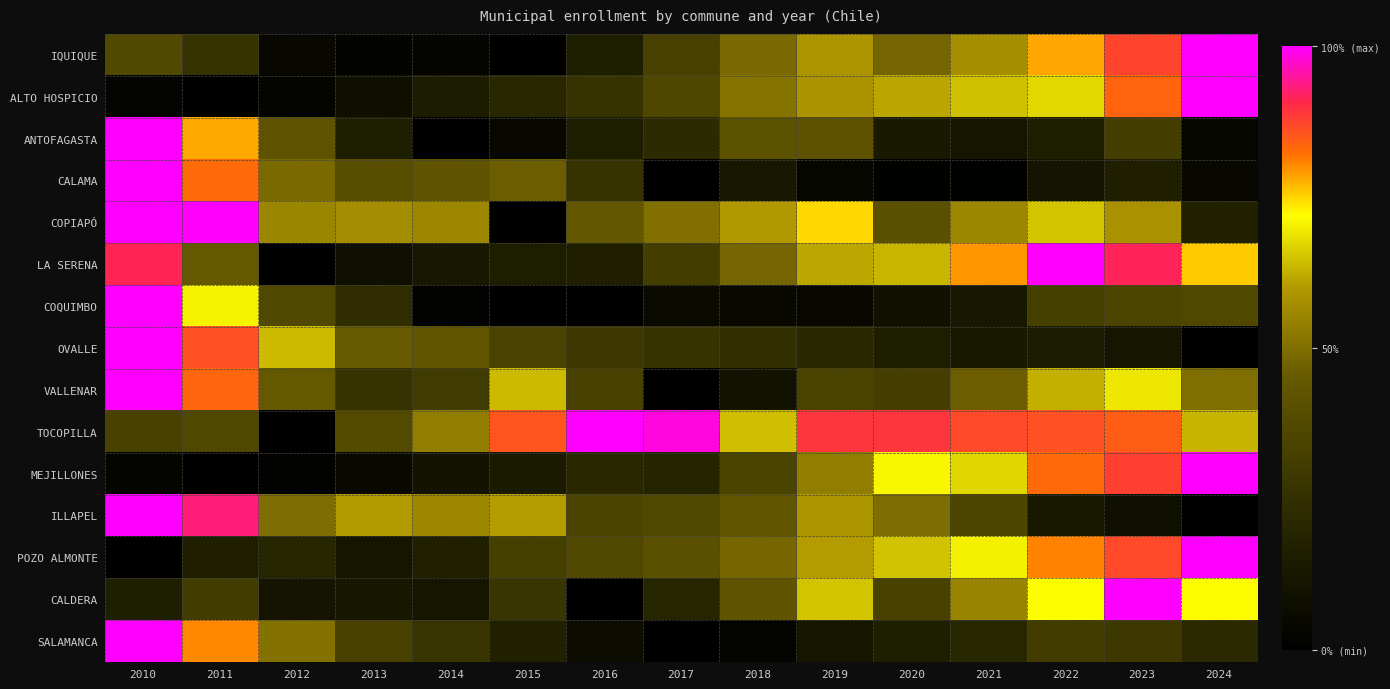

What is the sum of the SALAMANCA values at 2024 and 2014?

3999